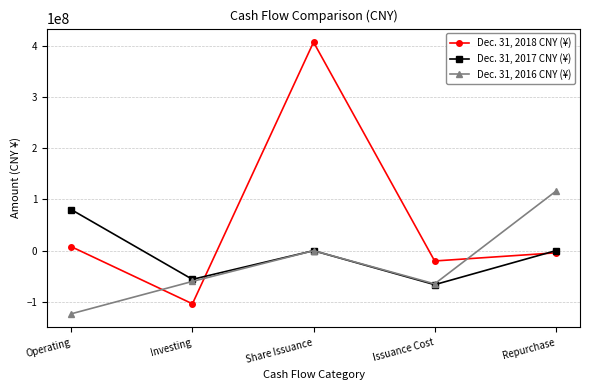

Between Investing and Issuance Cost, which series saw the biggest shift?

Dec. 31, 2018 CNY (¥)